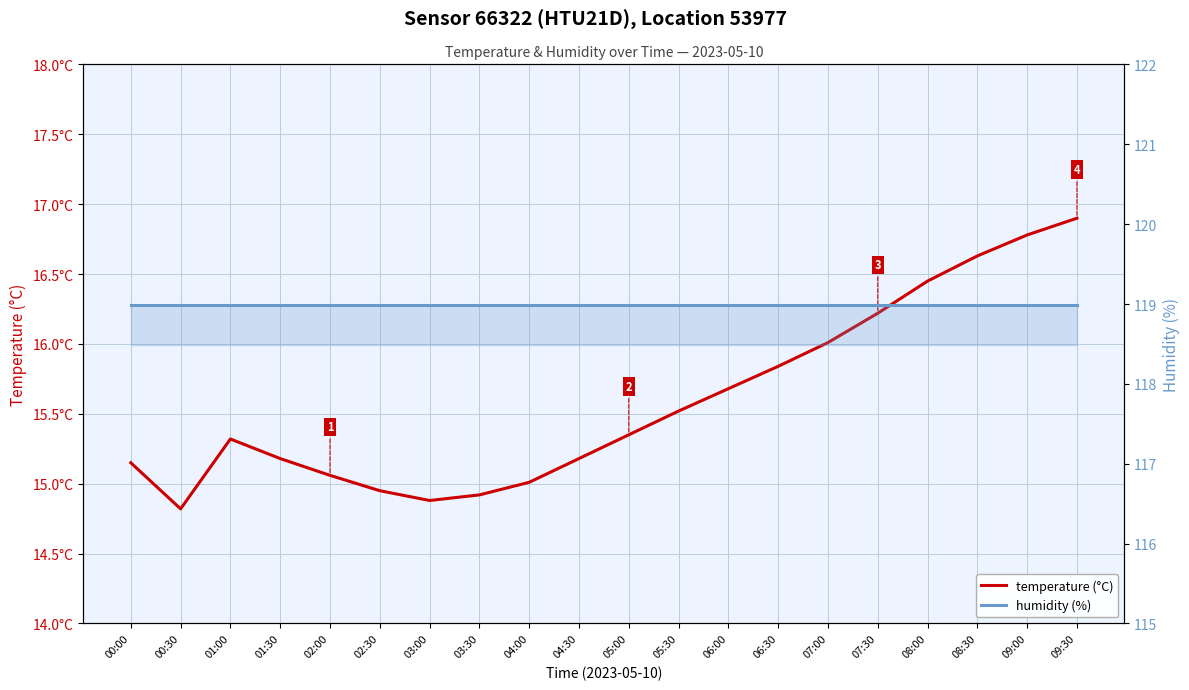

True or false: temperature has a value of 15.1 at 02:00.

True